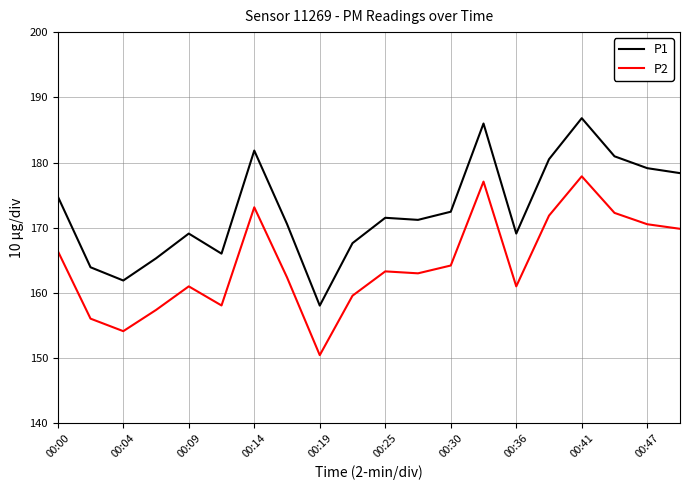

What is the difference between the maximum and minimum values in the P2 series?

27.4